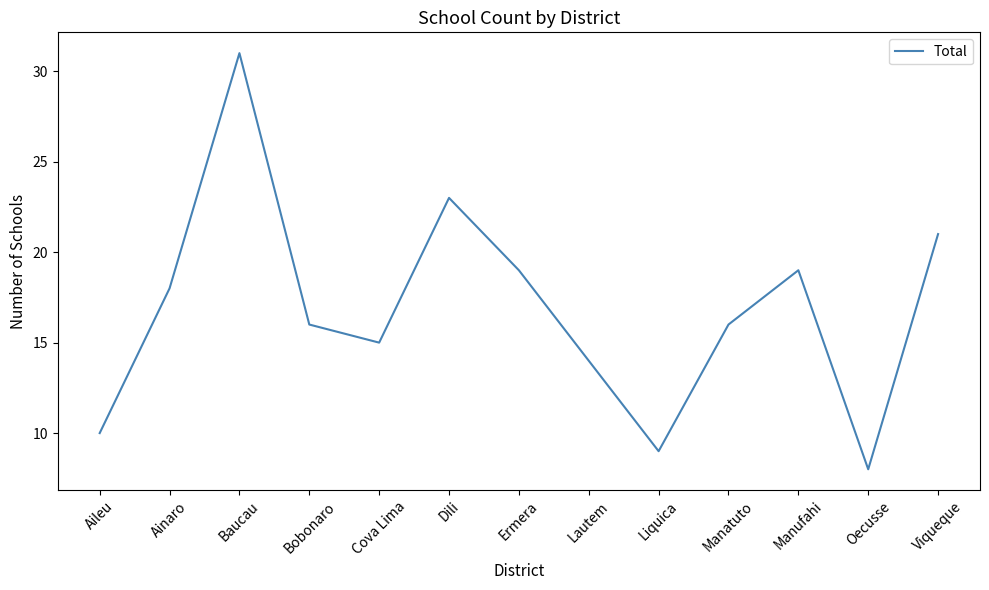

What position from the right is Manufahi?

3